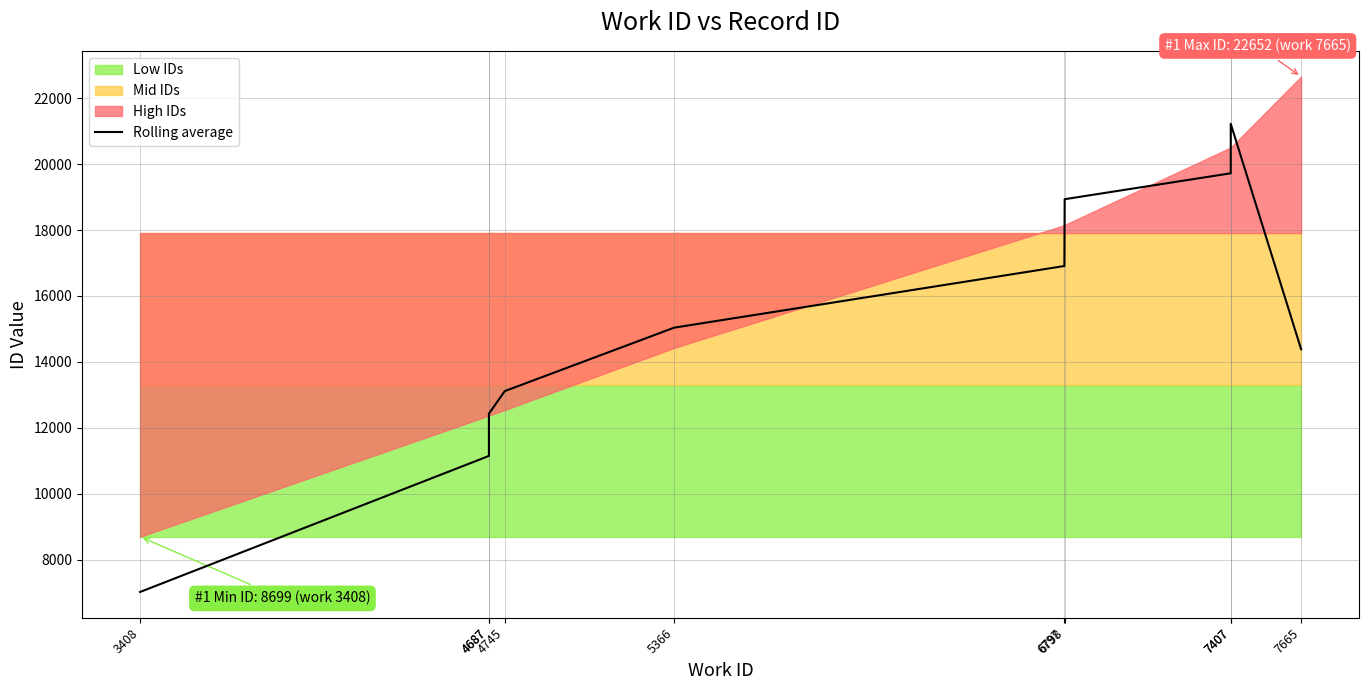

What is the sum of the values at 4687 and 7407?

30869.3